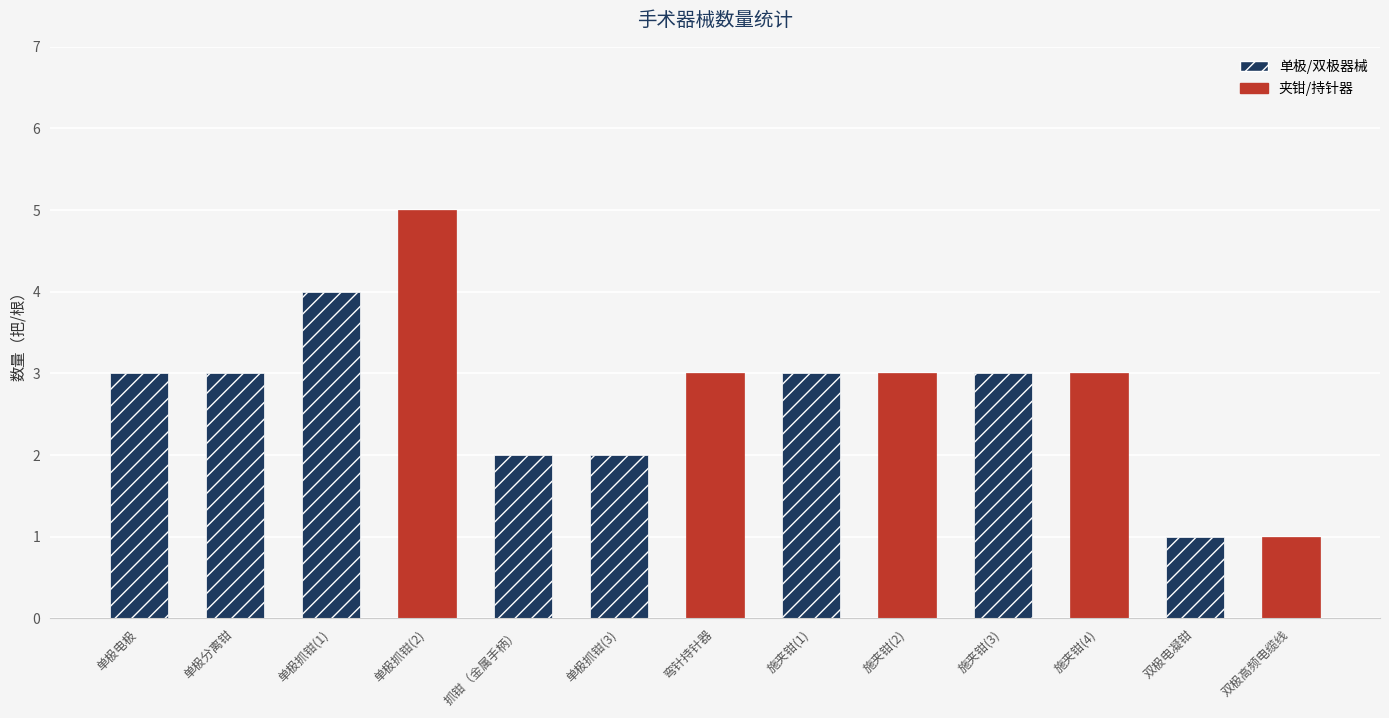

Count the values in the range 2 to 3.

9